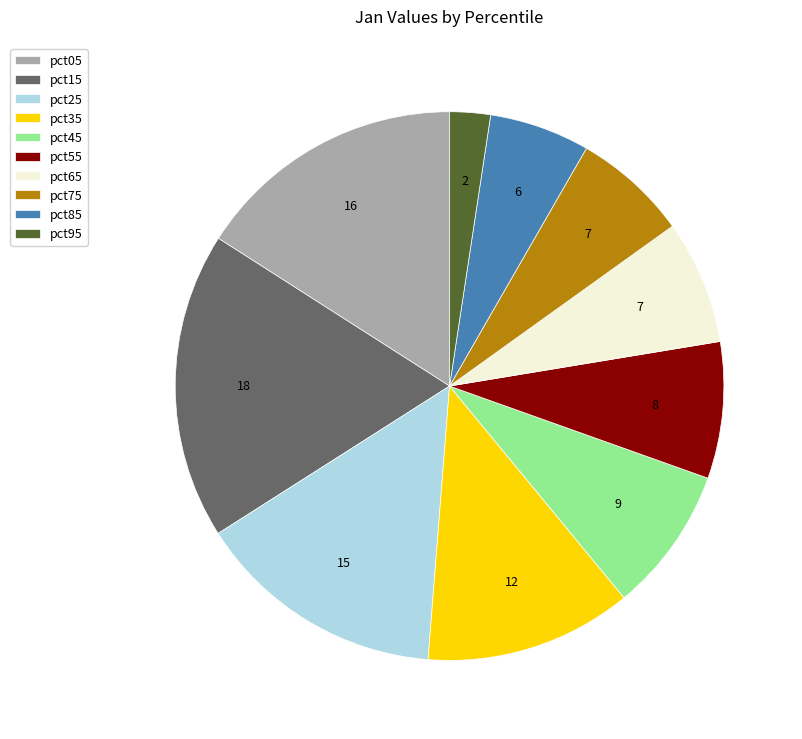

Is there any slice that represents more than half of the pie?

No